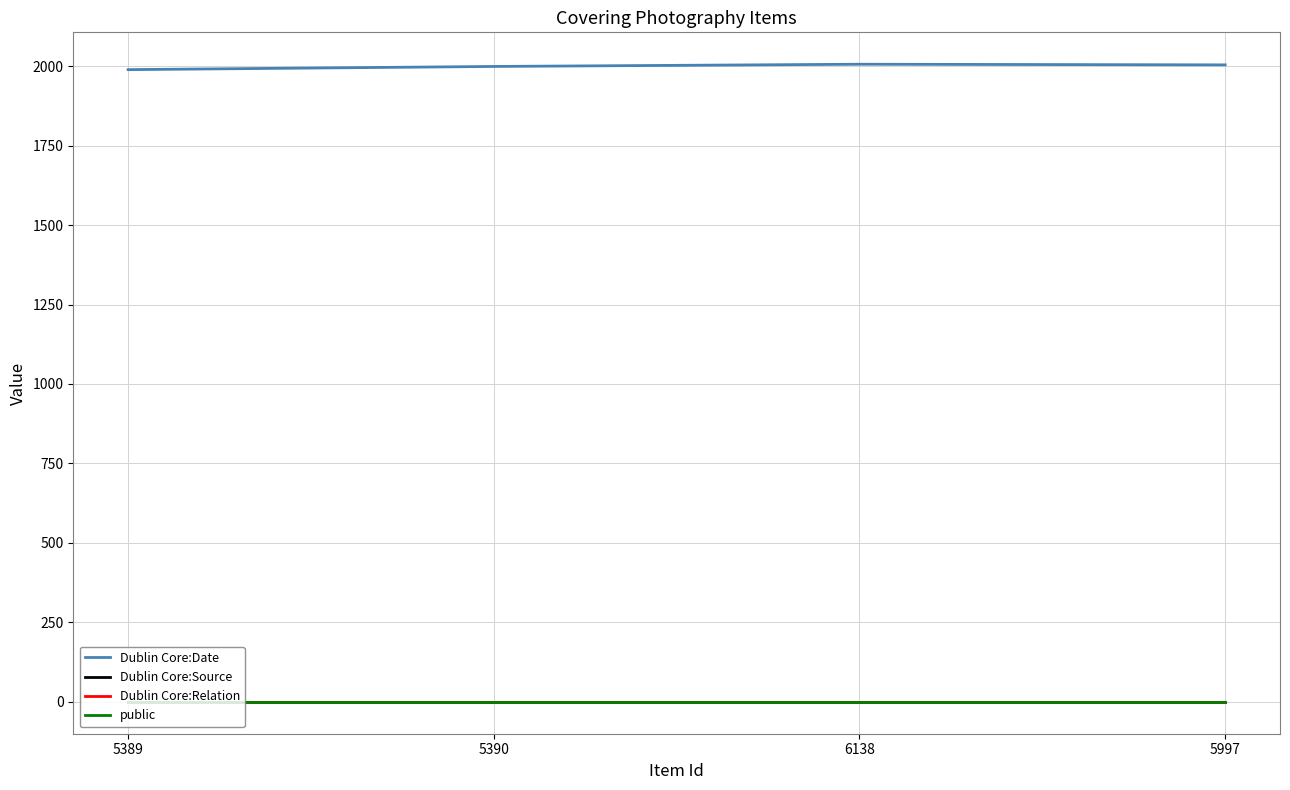

What is the lowest value of the public series?

1